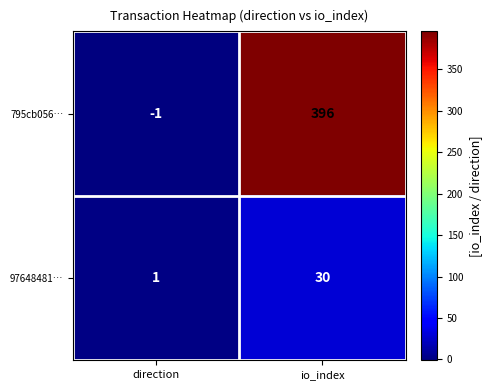

Which series changed the most between direction and io_index?

795cb056…